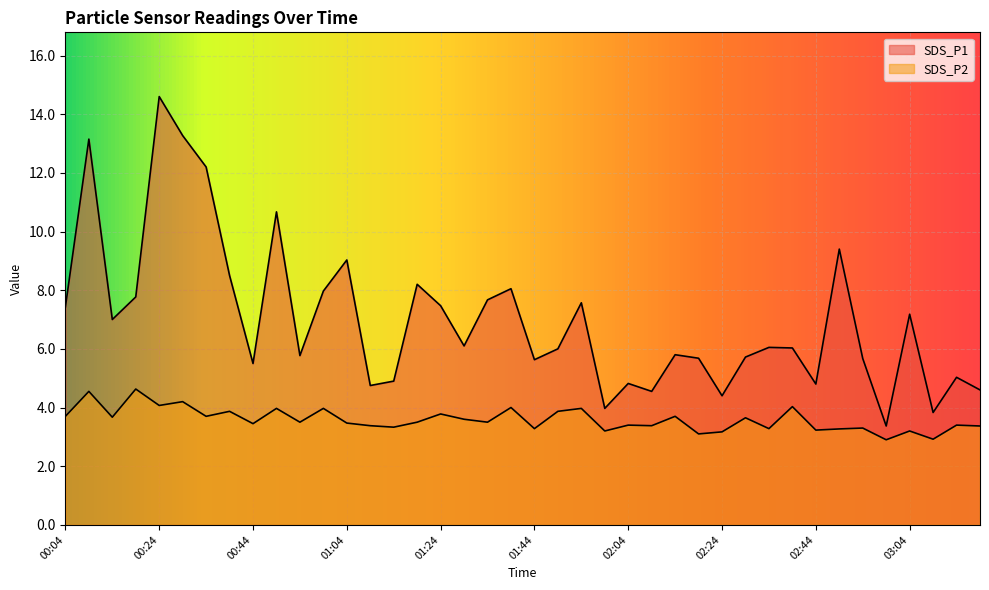

Which category has the highest value in the SDS_P1 series?

00:24